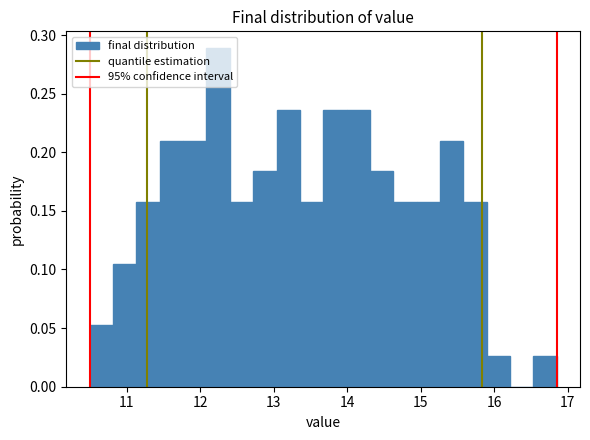

Read against the x-axis, roughly where is the centre of the tallest bar?

12.2